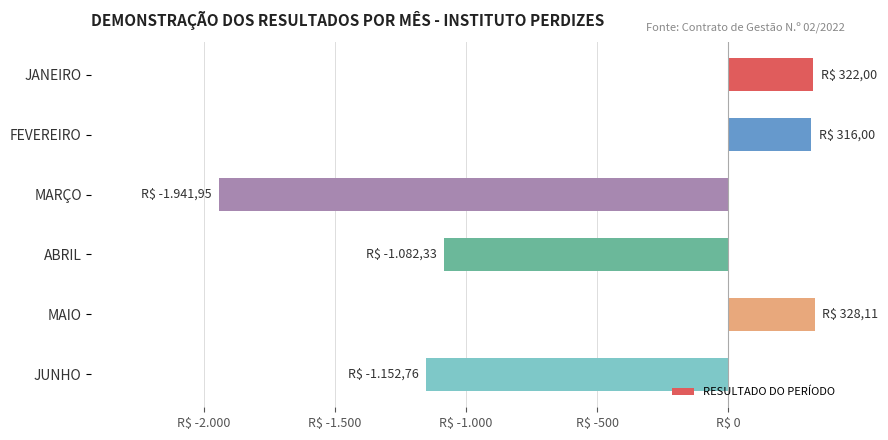

What is the sum of all values?

-3210.9